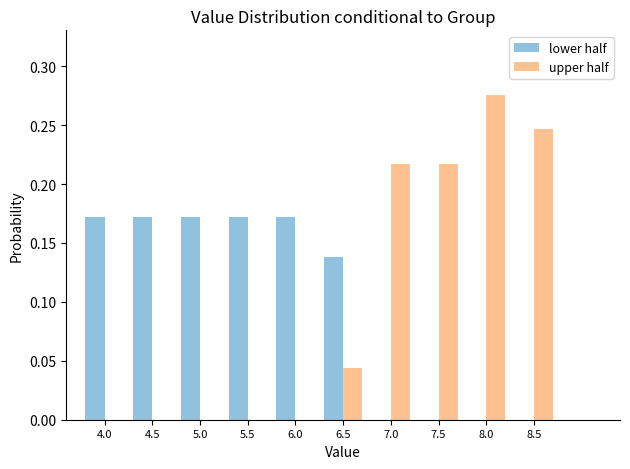

Reading left to right, list every range on the x-axis with the height of the bar of each series over it. The values are not printed on the chart, so give them approximately, as read against the axis.

3.75 to 4.25: lower half=0.170	upper half=0
4.25 to 4.75: lower half=0.170	upper half=0
4.75 to 5.25: lower half=0.170	upper half=0
5.25 to 5.75: lower half=0.170	upper half=0
5.75 to 6.25: lower half=0.170	upper half=0
6.25 to 6.75: lower half=0.140	upper half=0.045
6.75 to 7.25: lower half=0	upper half=0.215
7.25 to 7.75: lower half=0	upper half=0.215
7.75 to 8.25: lower half=0	upper half=0.275
8.25 to 8.75: lower half=0	upper half=0.245